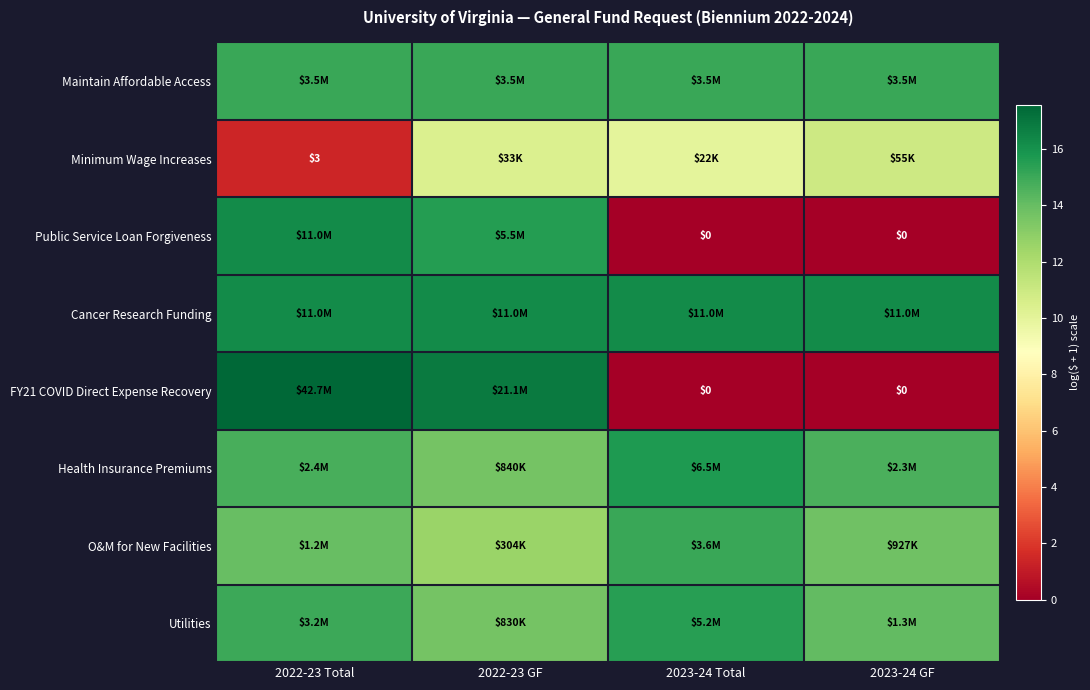

Is the value of Utilities at 2022-23 Total greater than the value of Public Service Loan Forgiveness at 2022-23 GF?

No